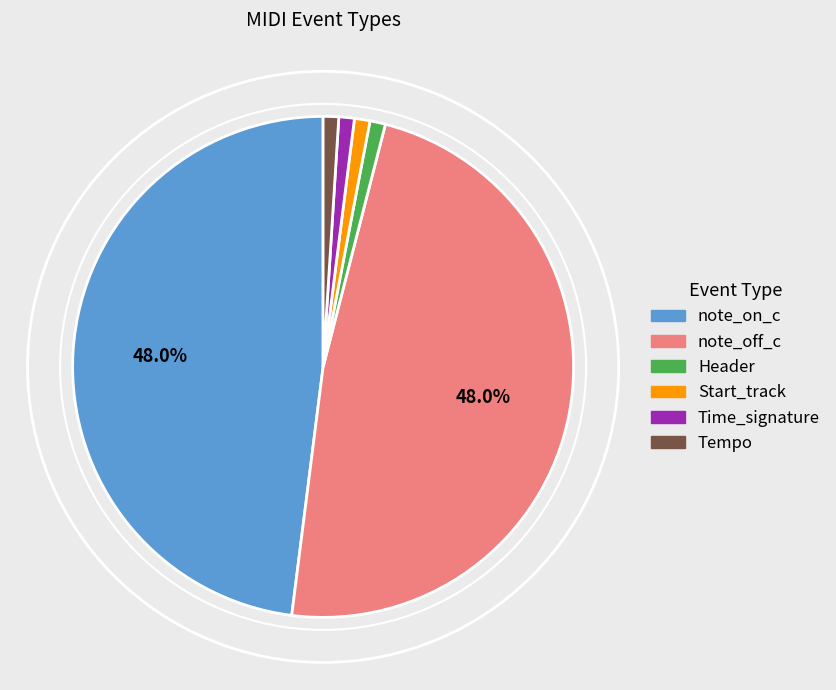

Between note_on_c and Tempo, which is larger?

note_on_c